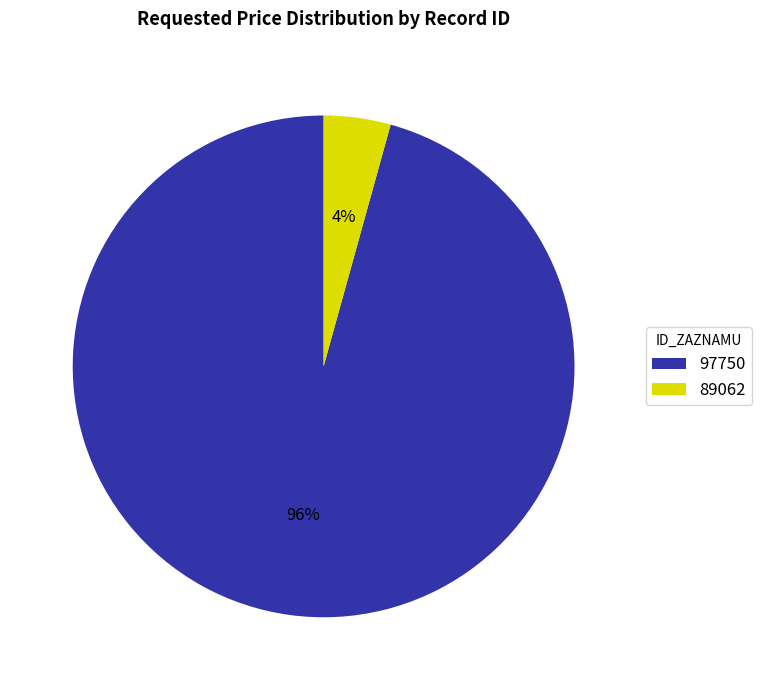

Which has a higher value, 97750 or 89062?

97750